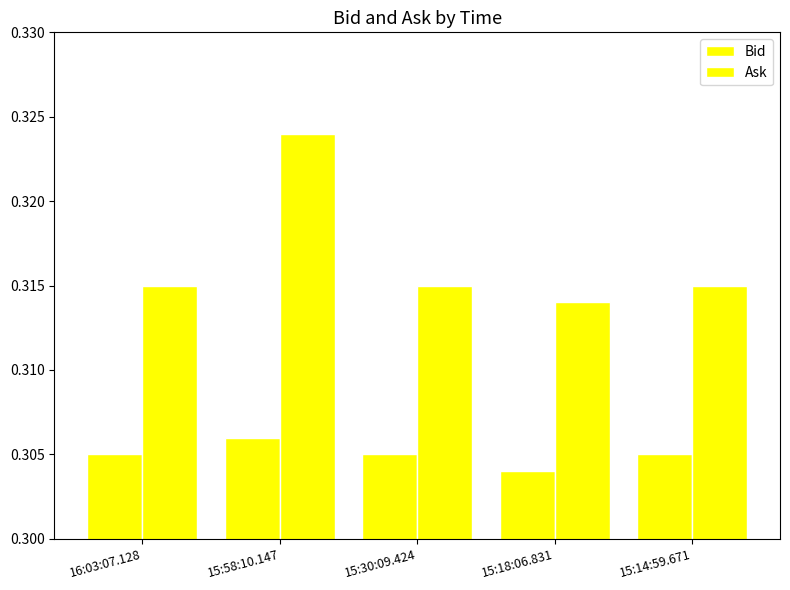

What position from the left is 15:30:09.424?

3